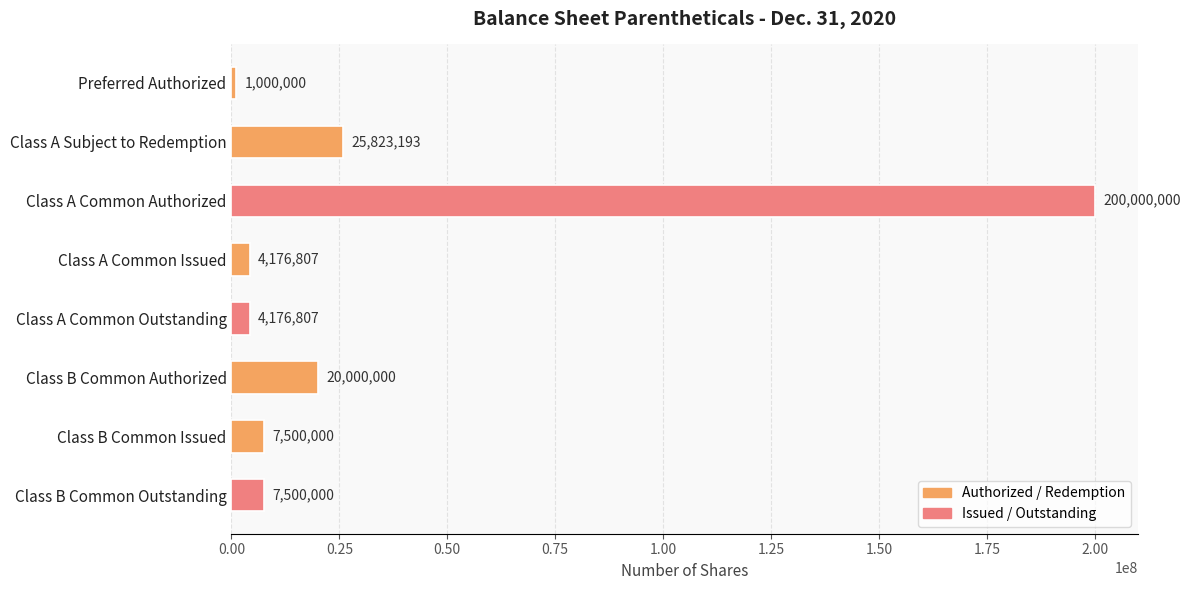

Where is the data nearest to the value 100500000?

Class A Subject to Redemption